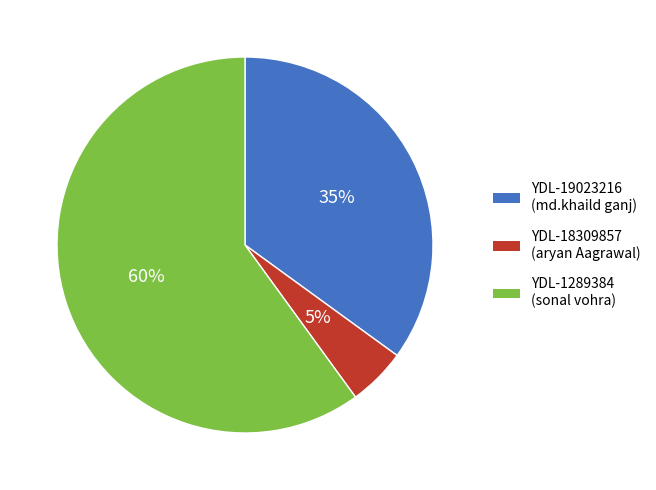

How many slices are in this pie chart?

3